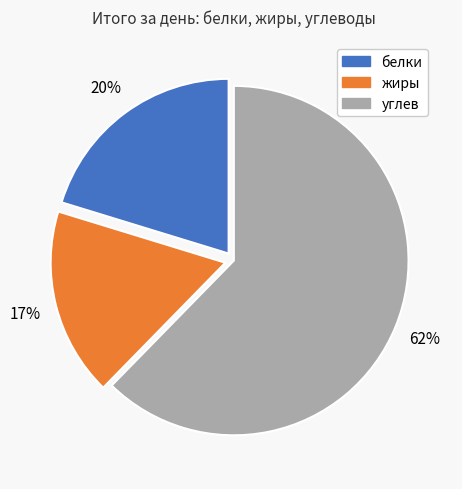

How many slices are in this pie chart?

3